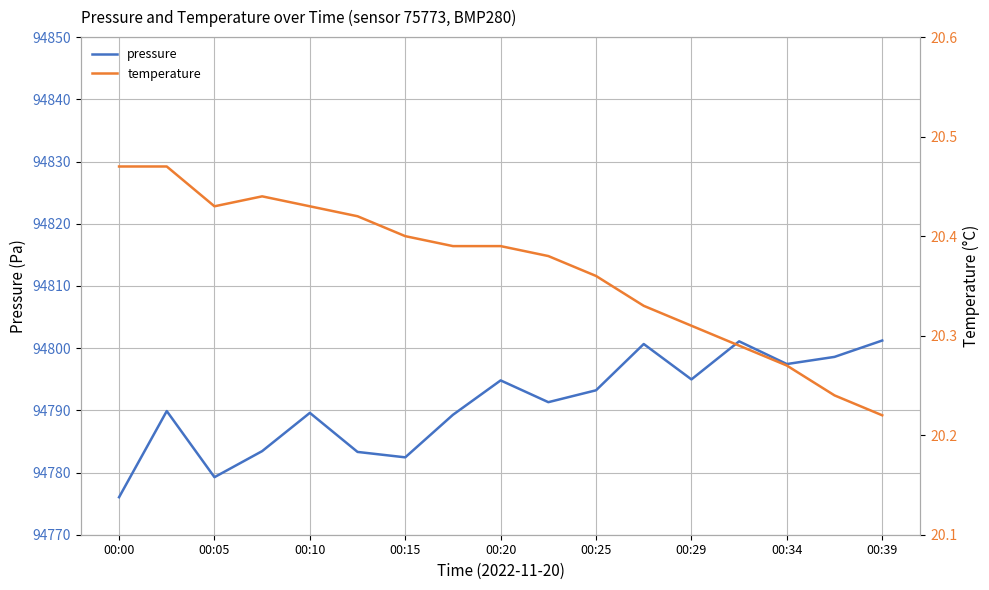

Rank the series by their average value, from lowest to highest.

temperature, pressure